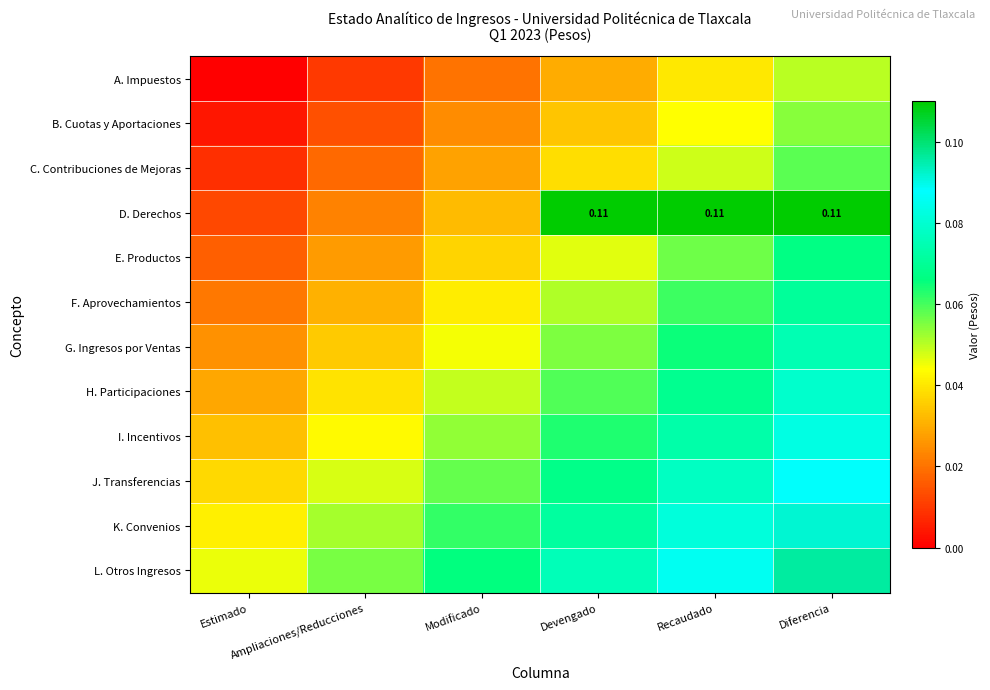

Which label corresponds to the smallest value in the chart?

Estimado